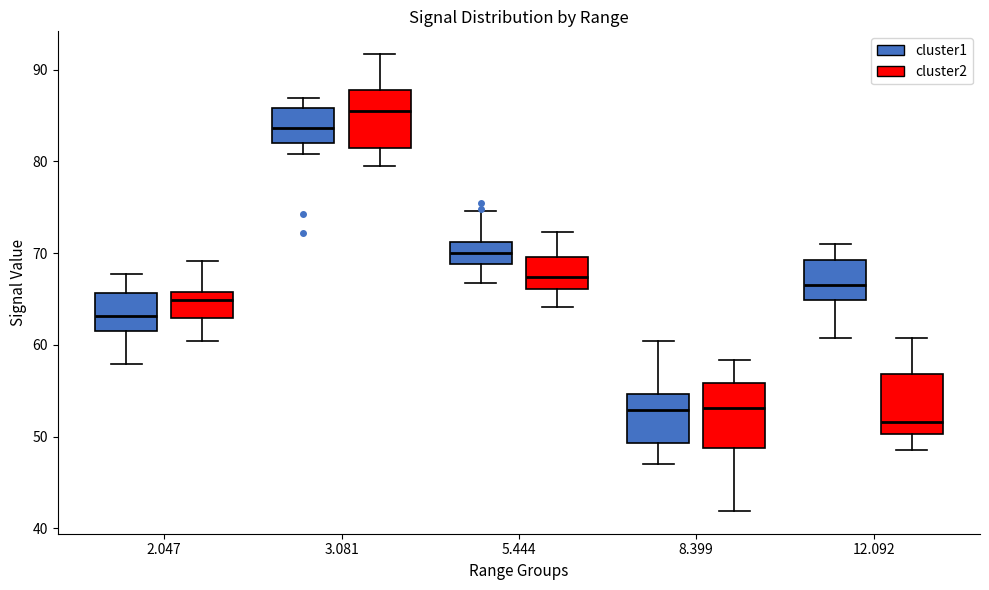

Reading left to right, transcribe this box plot: for each box, give where its median line is, the range the box spans, and where its two whiskers end, as read against the y-axis. The values are not printed on the chart, so give them approximately, as read against the axis.

2.047 (cluster1): median 63, box 62 to 66, whiskers 58 to 68
2.047 (cluster2): median 65, box 63 to 66, whiskers 60 to 69
3.081 (cluster1): median 84, box 82 to 86, whiskers 81 to 87
3.081 (cluster2): median 86, box 81 to 88, whiskers 80 to 92
5.444 (cluster1): median 70, box 69 to 71, whiskers 67 to 75
5.444 (cluster2): median 67, box 66 to 70, whiskers 64 to 72
8.399 (cluster1): median 53, box 49 to 55, whiskers 47 to 60
8.399 (cluster2): median 53, box 49 to 56, whiskers 42 to 58
12.092 (cluster1): median 67, box 65 to 69, whiskers 61 to 71
12.092 (cluster2): median 52, box 50 to 57, whiskers 49 to 61